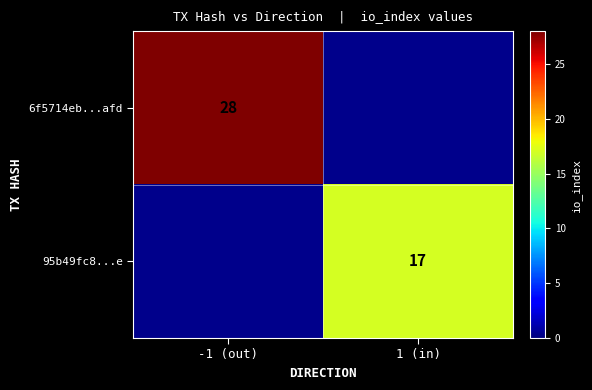

The value of 6f5714eb...afd at -1 (out) is 28. True or false?

True